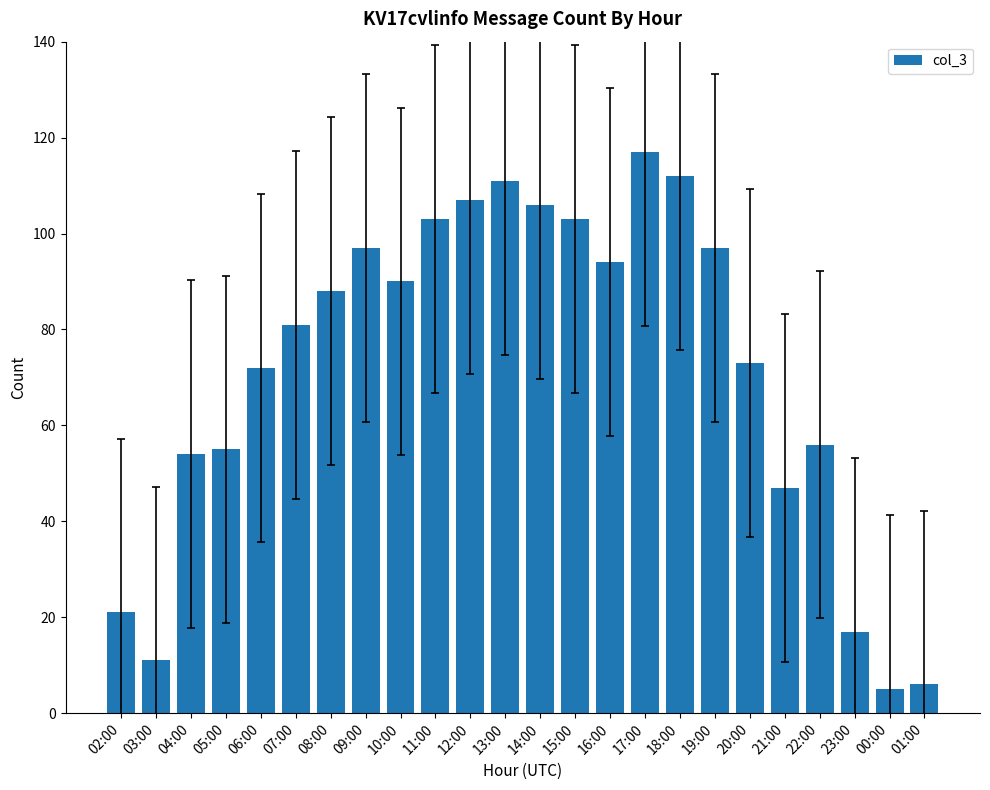

What value does the data have at 23:00?

17